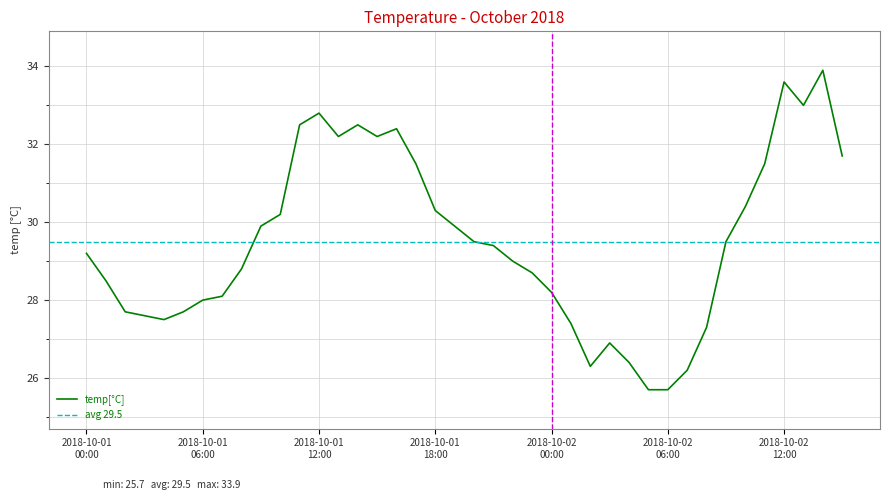

What position from the right is 2018-10-01 11:00?

29